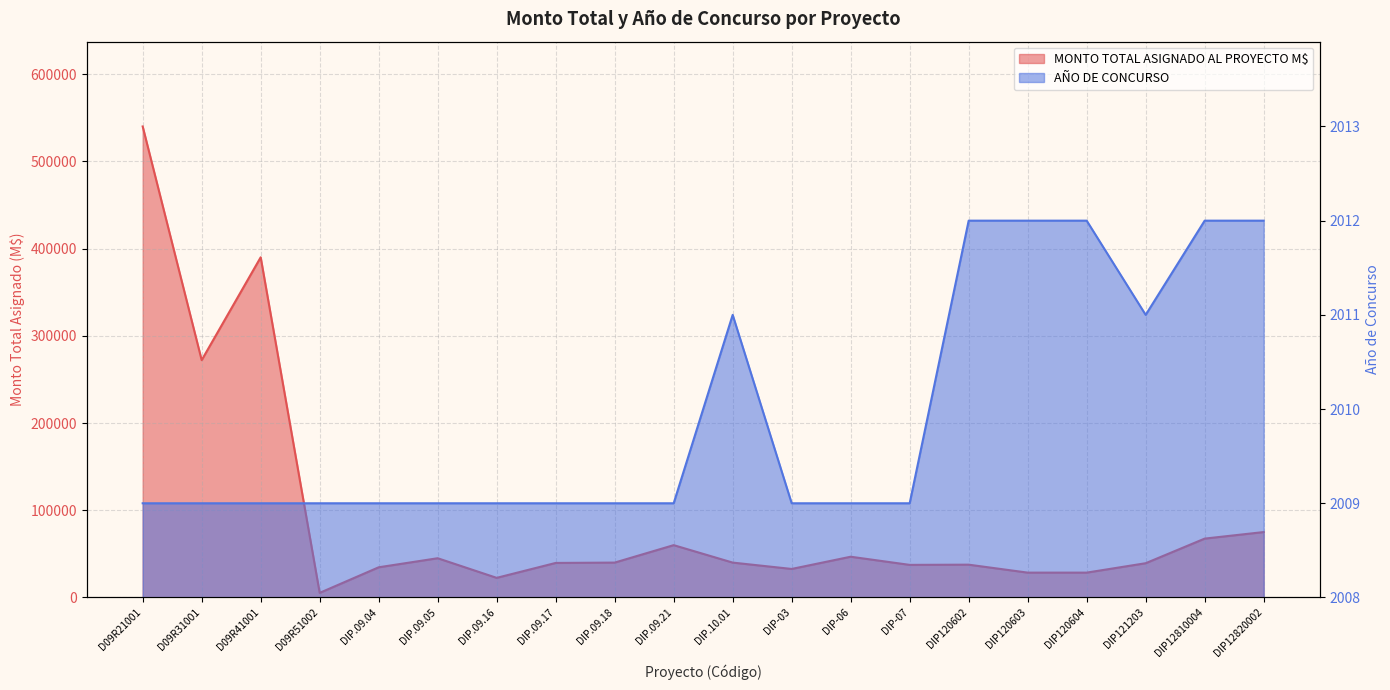

What is the sum of all AÑO DE CONCURSO values?

40199